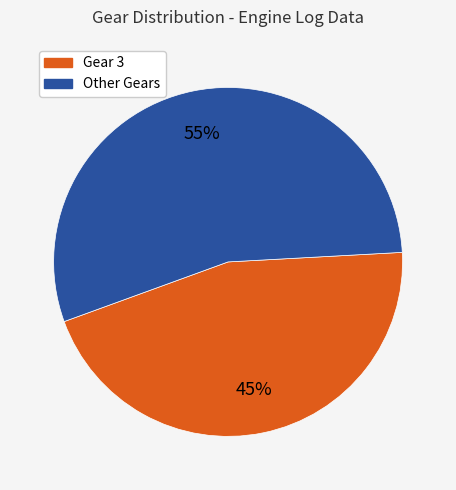

Is there a majority slice in this chart?

Yes